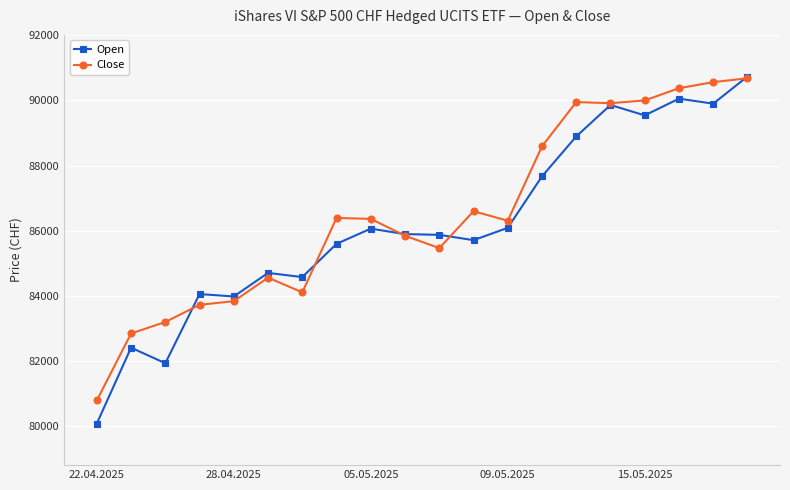

What is the value of the Close point at the 11th from the left?

85462